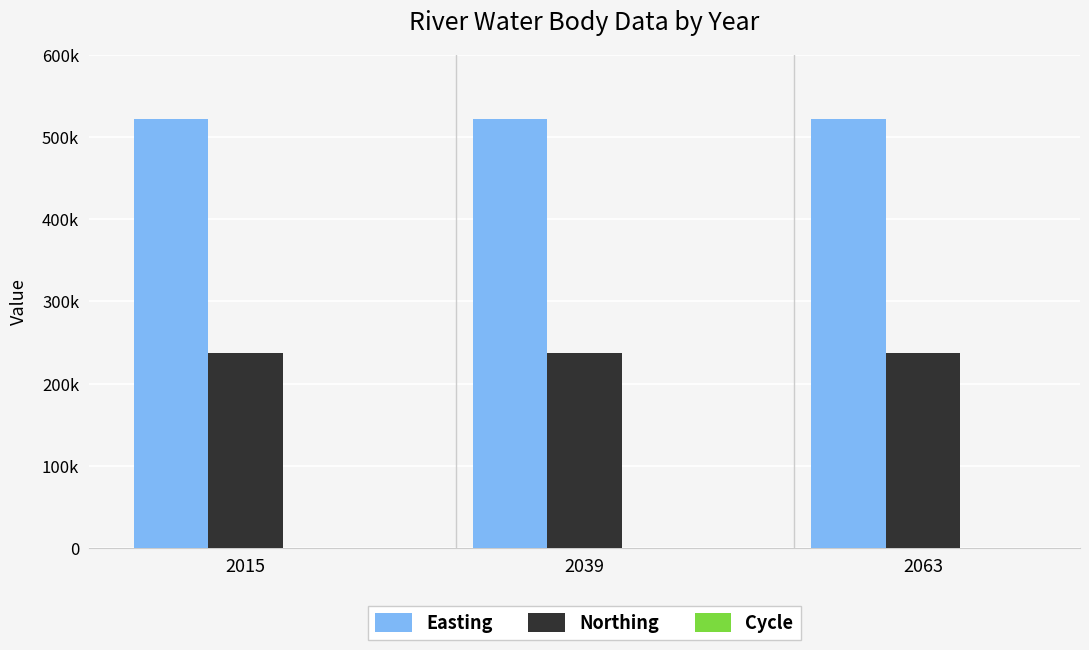

What is the total value across all series at 2015?

759877